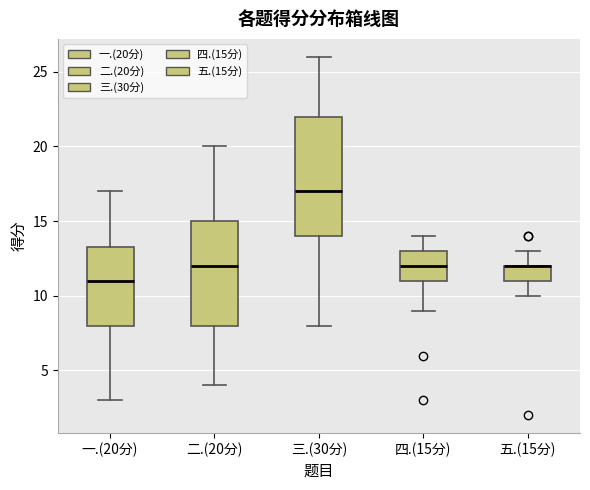

Reading left to right, read every box against the y-axis: the position of its median line, the range the box covers, and the ends of its whiskers. The values are not printed on the chart, so give them approximately, as read against the axis.

一.(20分): median 11.0, box 8.0 to 13.5, whiskers 3.0 to 17.0
二.(20分): median 12.0, box 8.0 to 15.0, whiskers 4.0 to 20.0
三.(30分): median 17.0, box 14.0 to 22.0, whiskers 8.0 to 26.0
四.(15分): median 12.0, box 11.0 to 13.0, whiskers 9.0 to 14.0
五.(15分): median 12.0 (drawn on the box's upper edge), box 11.0 to 12.0, whiskers 10.0 to 13.0